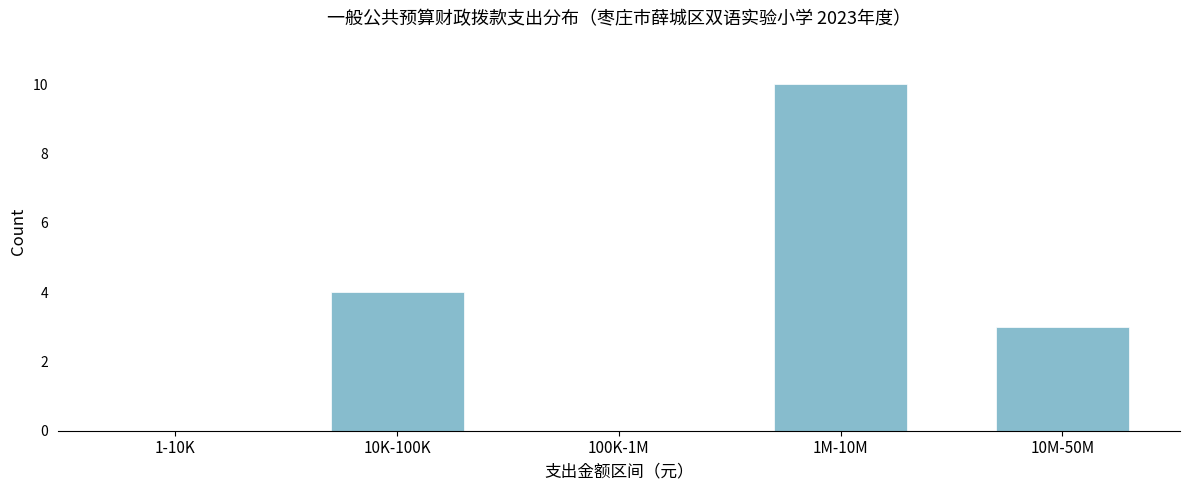

Reading left to right, list all the values displayed in this chart.

1-10K=0	10K-100K=4	100K-1M=0	1M-10M=10	10M-50M=3